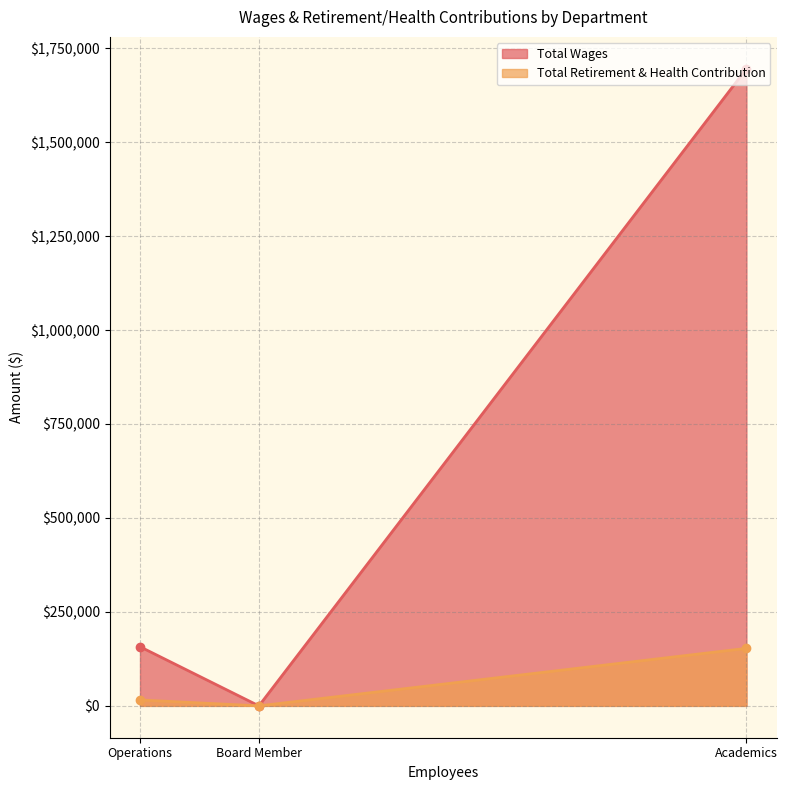

Which label corresponds to the largest value in the chart?

Academics